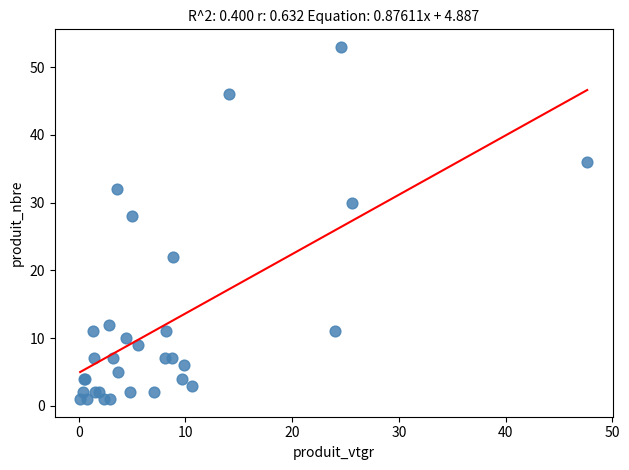

What Y value in the scatter plot is closest to 27?

28